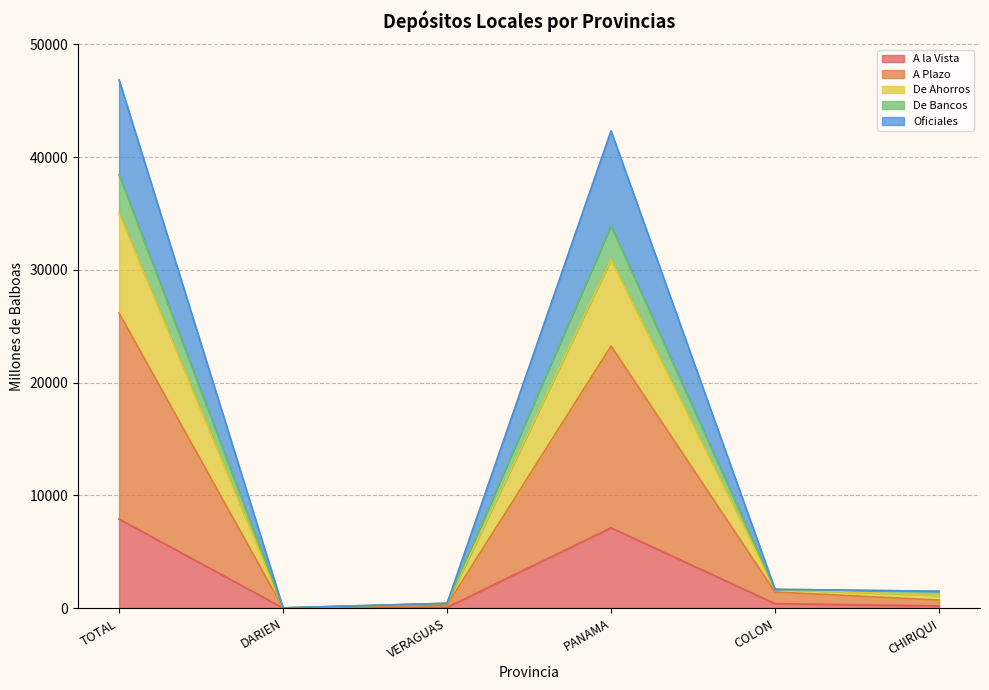

What is the greatest value displayed?

46859.6